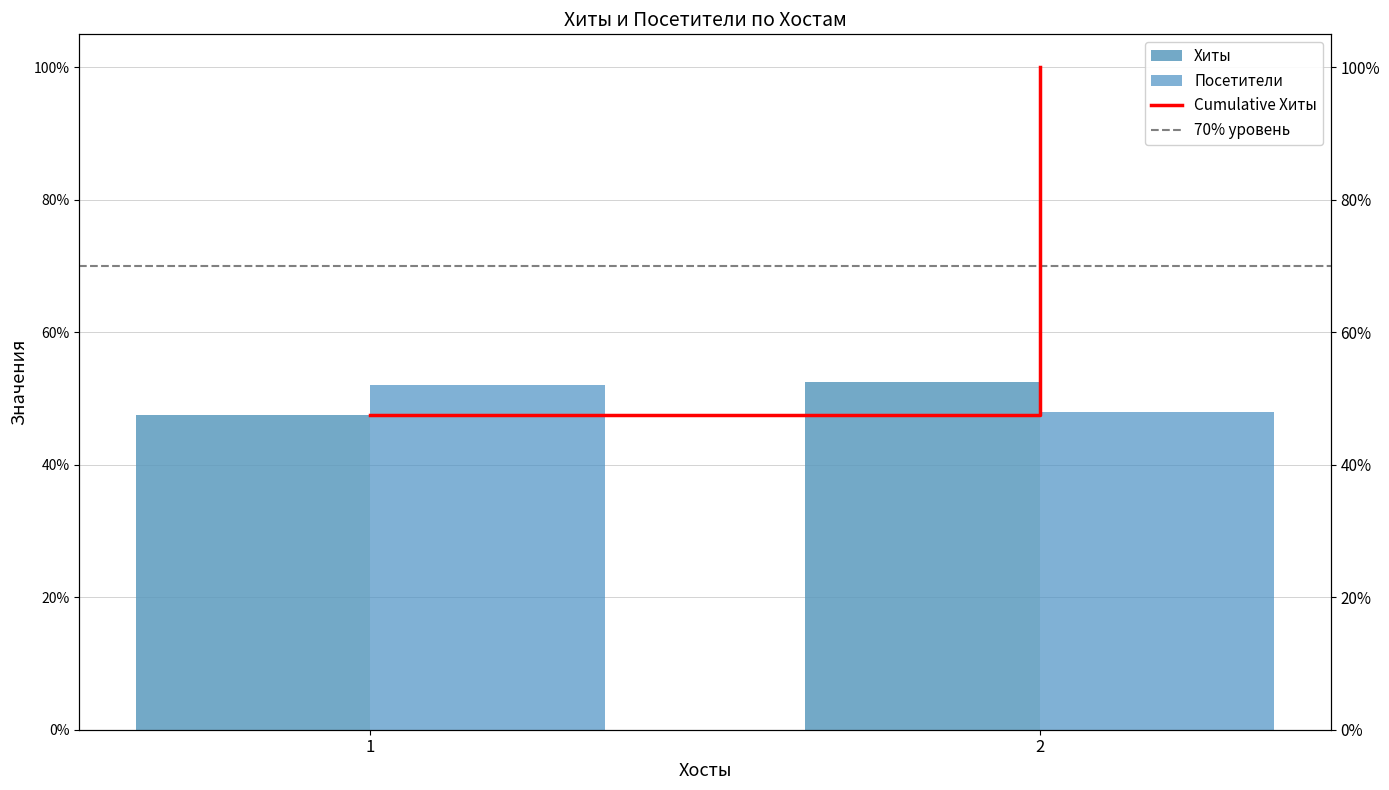

How many Посетители values are between 0 and 1?

2